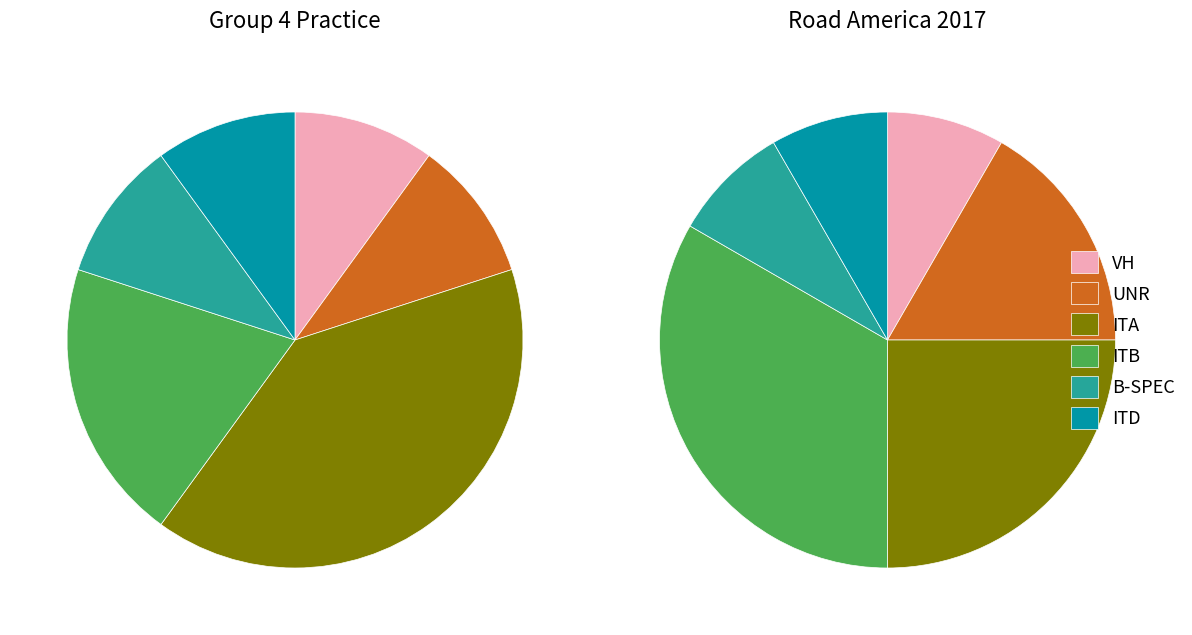

To the nearest percent, what percentage of the pie is ITD?

10%